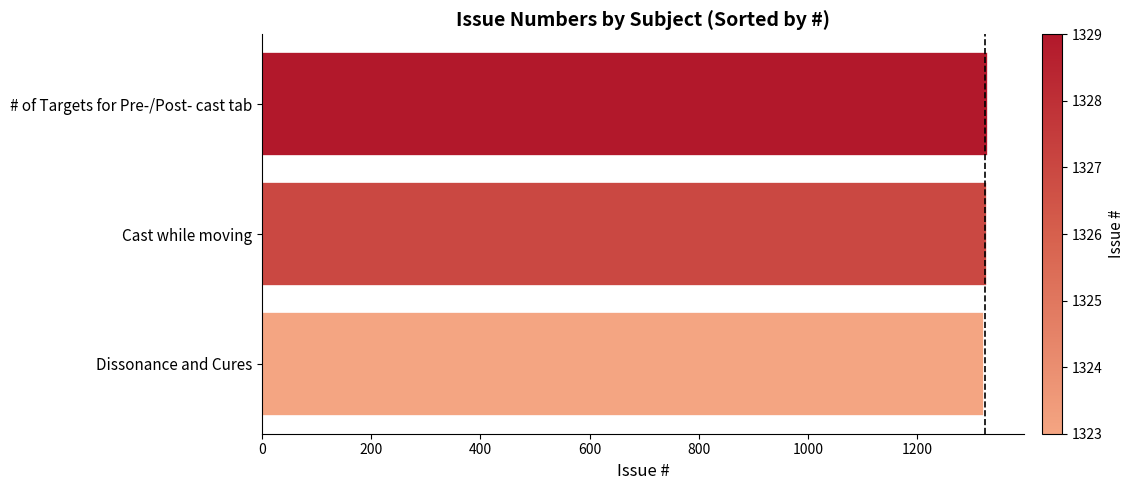

True or false: the data shows 1323 at Dissonance and Cures.

True